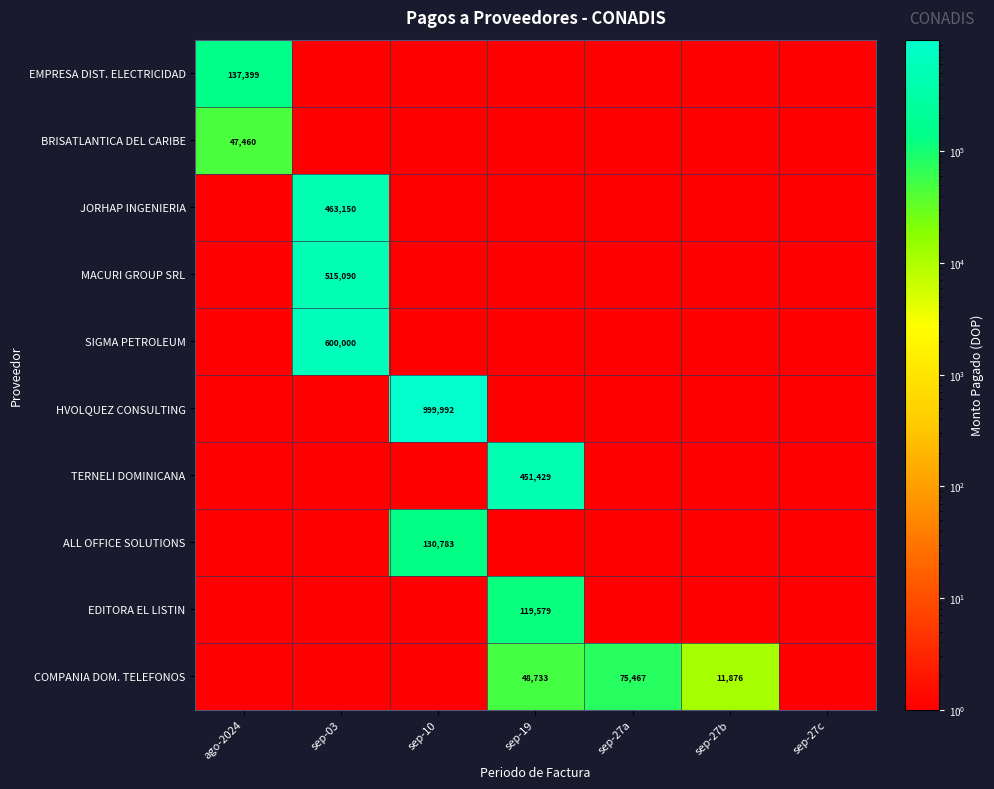

What is the difference between the highest and lowest values at ago-2024?

137397.8